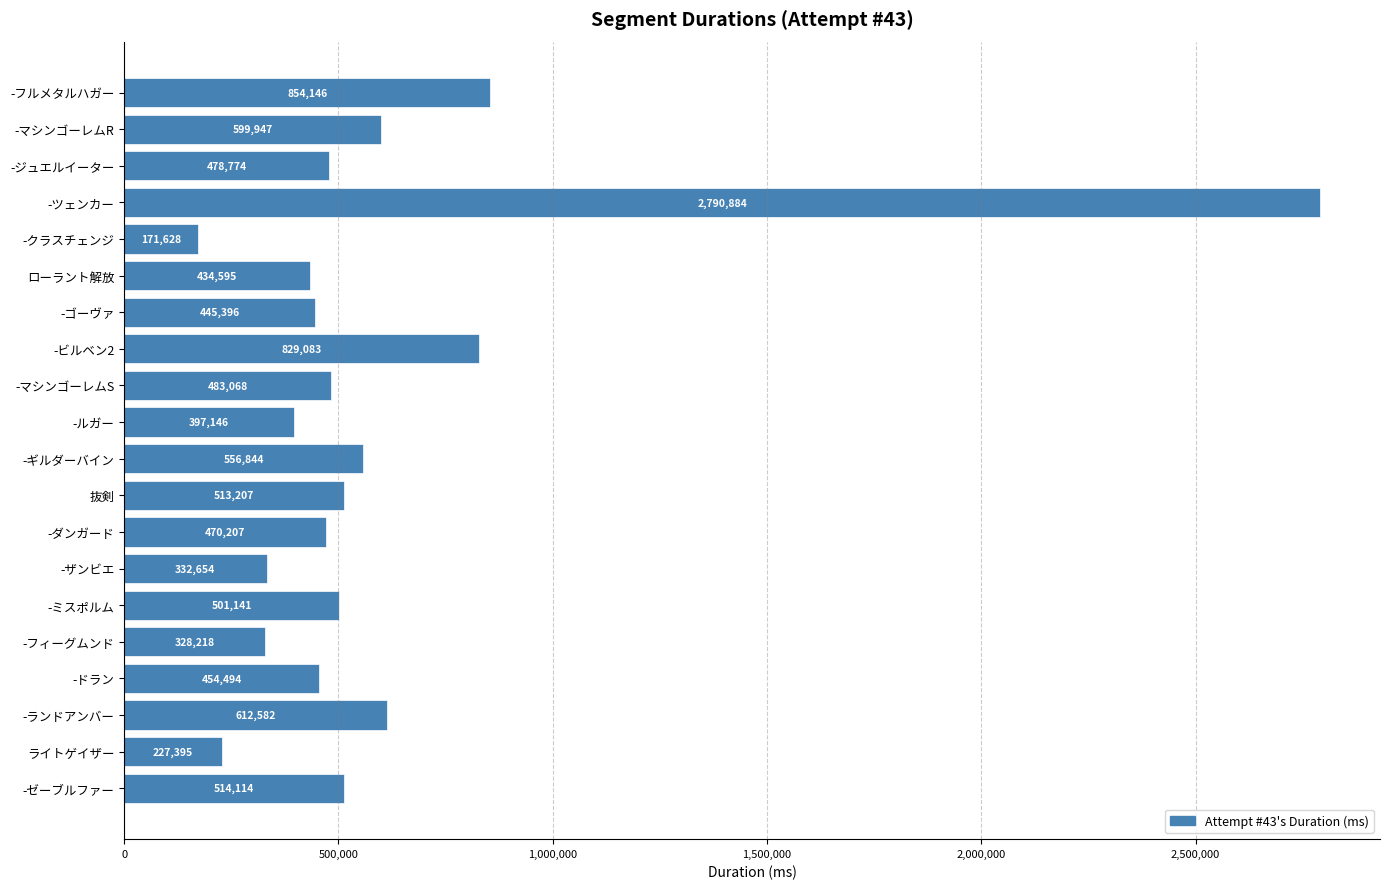

Are the bars horizontal?

Yes